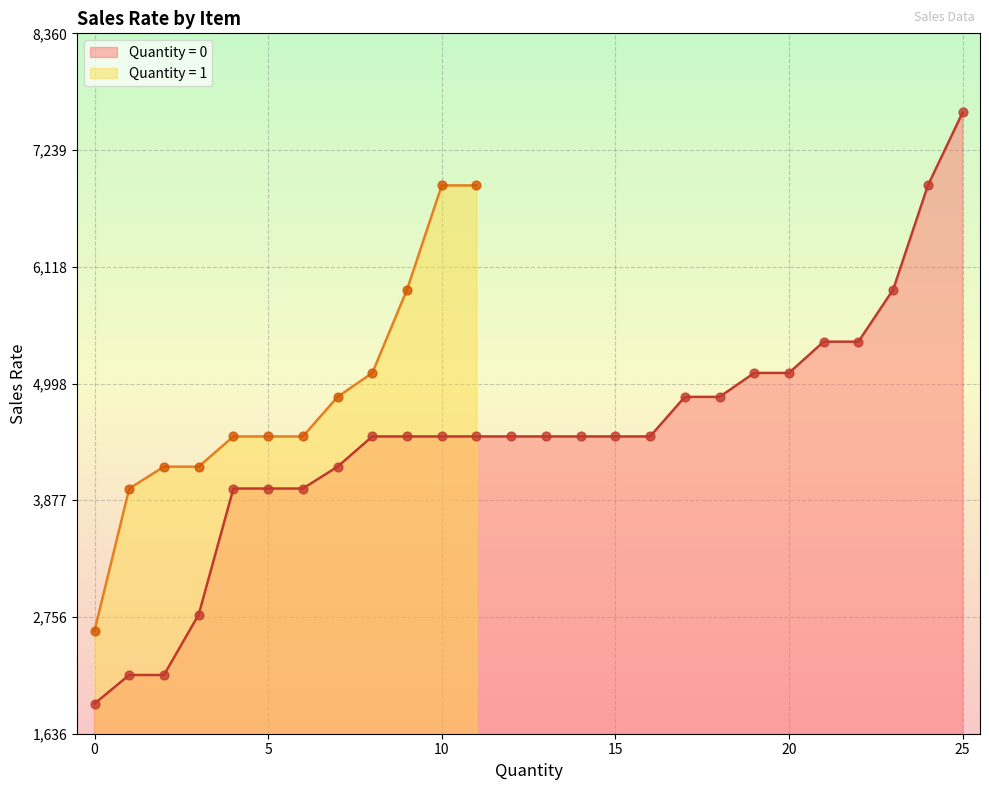

What is the minimum value for Quantity = 0?

1925